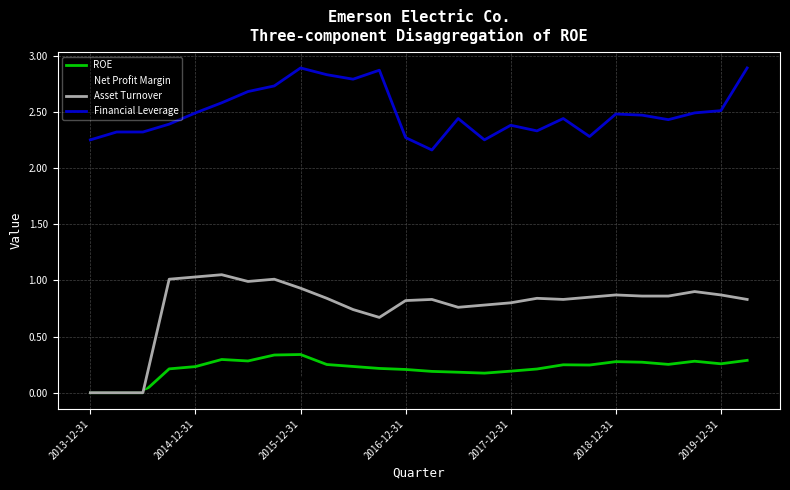

True or false: Asset Turnover and Financial Leverage cross at least once.

False